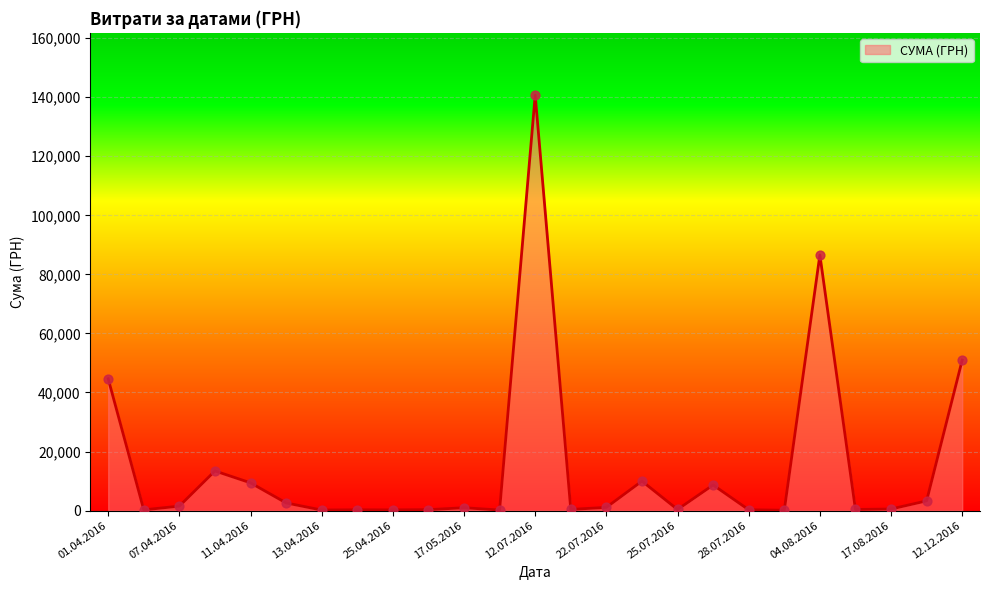

What is the greatest value displayed?

140706.2